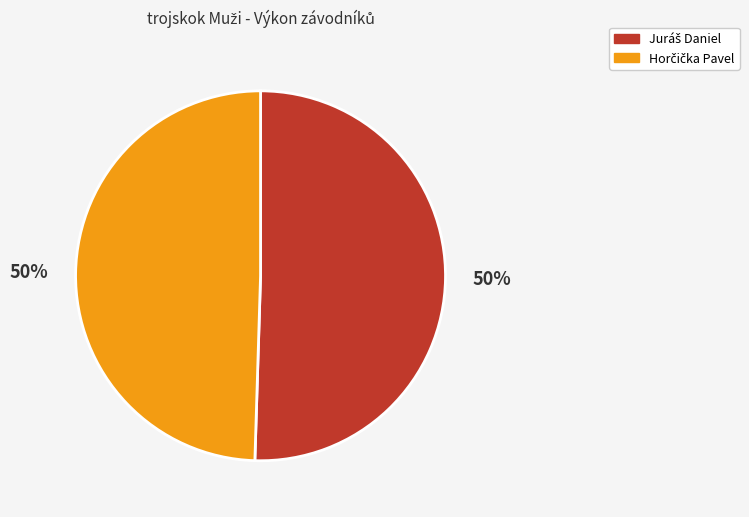

Between Horčička Pavel and Juráš Daniel, which is larger?

Juráš Daniel